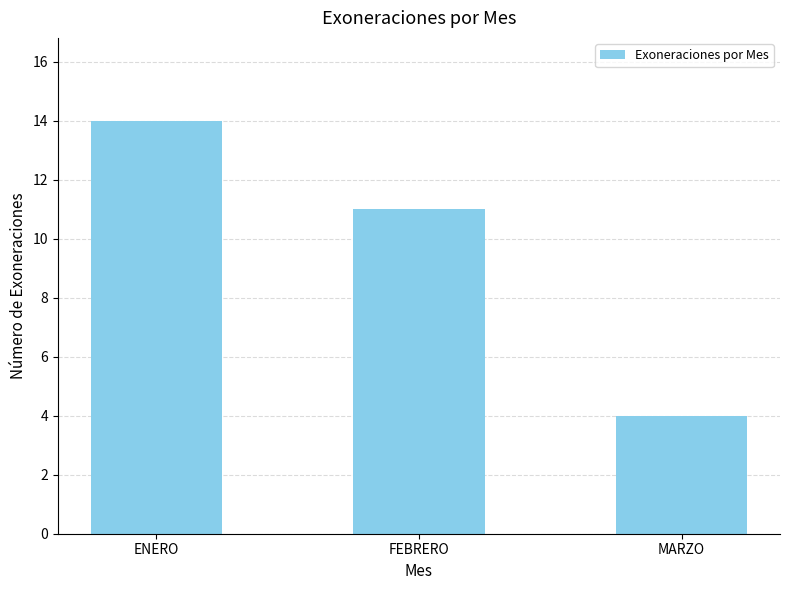

Reading left to right, transcribe all the data shown in this chart.

ENERO=14	FEBRERO=11	MARZO=4